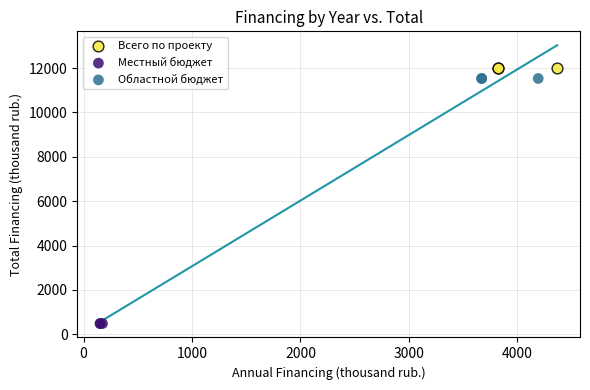

Which series reaches the minimum Y coordinate?

Местный бюджет